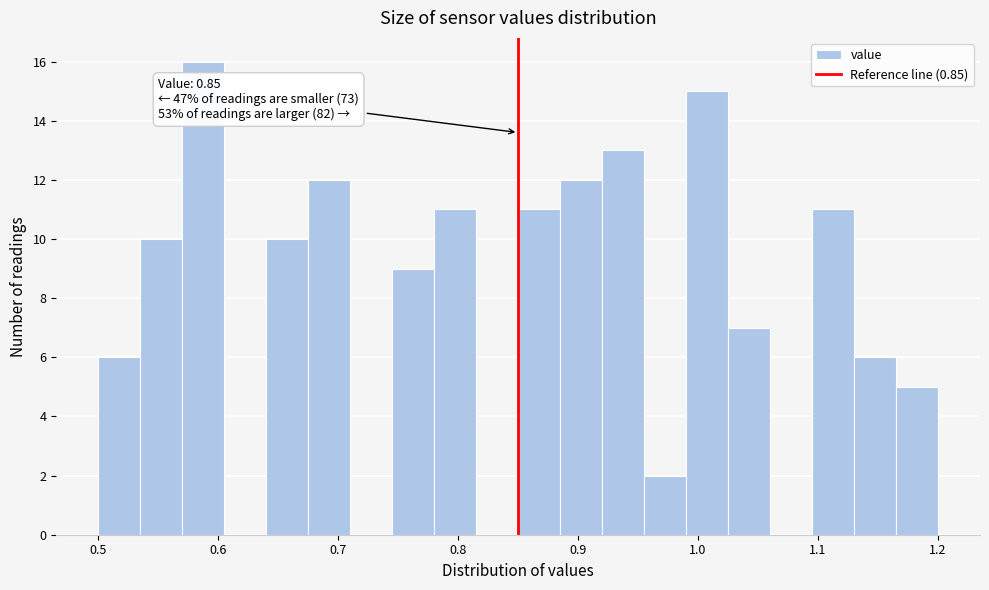

Around what value on the x-axis is the tallest bar? Give the approximate position of its centre, as read against the axis.

0.59